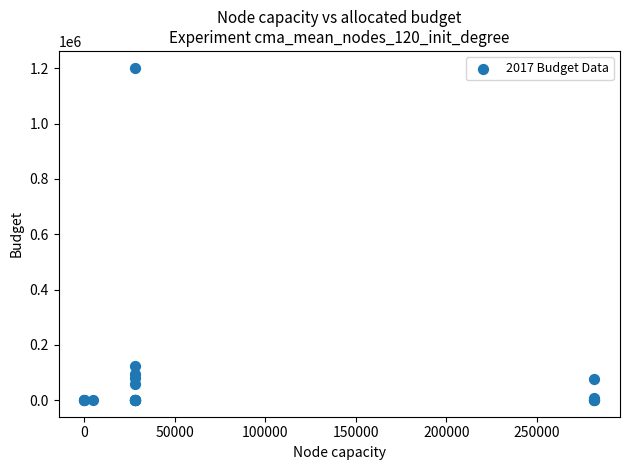

What Y value in the scatter plot is closest to 601378?

121957.9